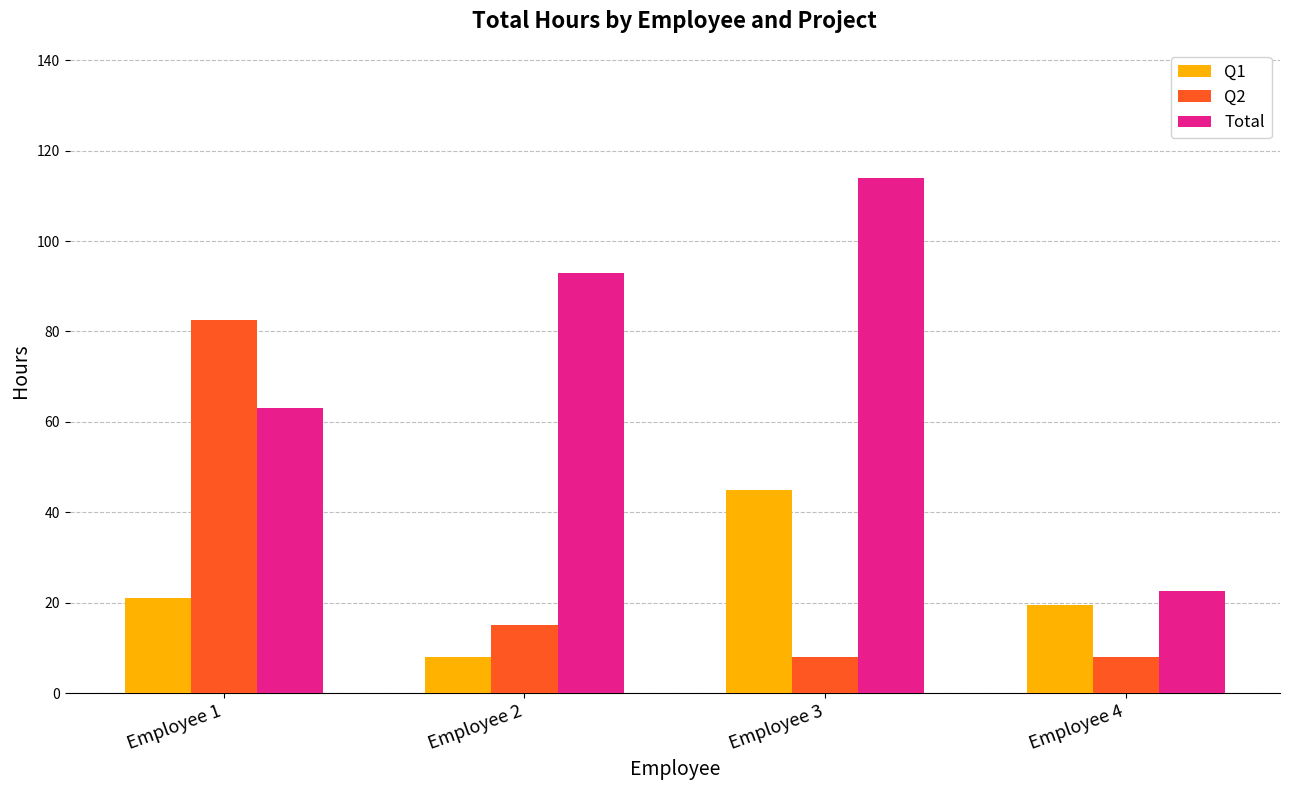

What is the total value across all series at Employee 3?

167.0